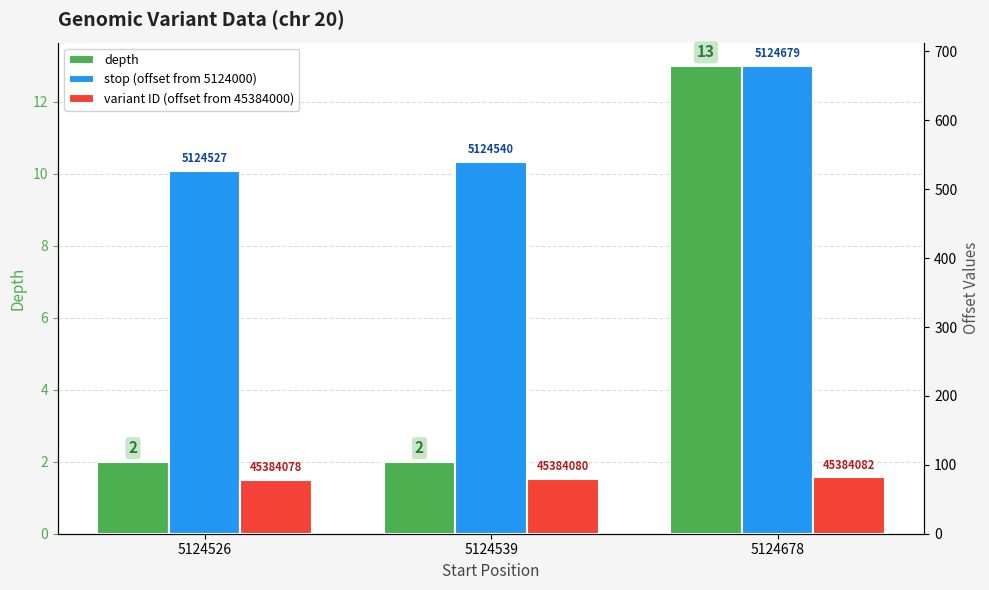

Is it true that depth equals 2 at 5124526?

True